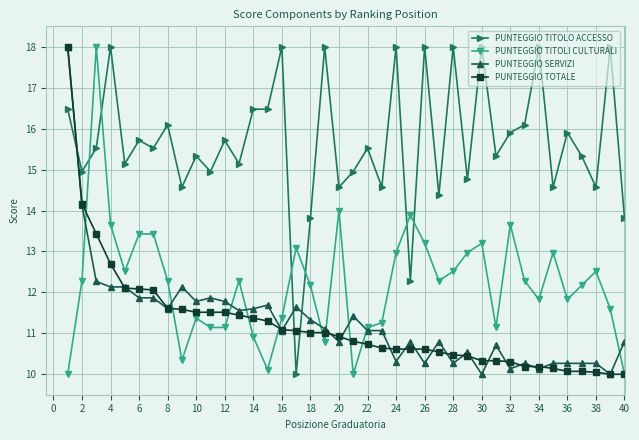

True or false: PUNTEGGIO TOTALE and PUNTEGGIO TITOLO ACCESSO cross at least once.

True